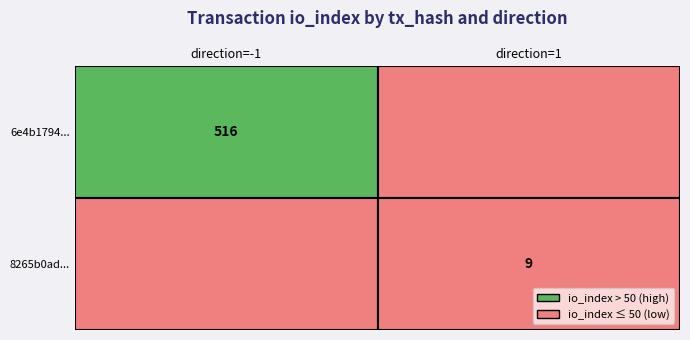

Which series has the largest range (max minus min)?

6e4b1794...